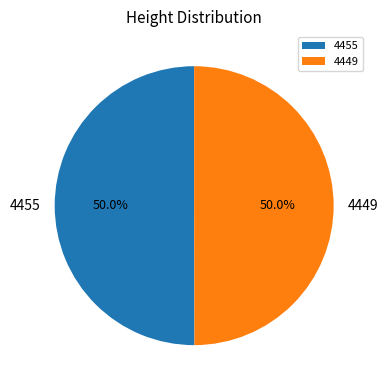

Do 4455 and 4449 together represent more than half of the pie?

Yes